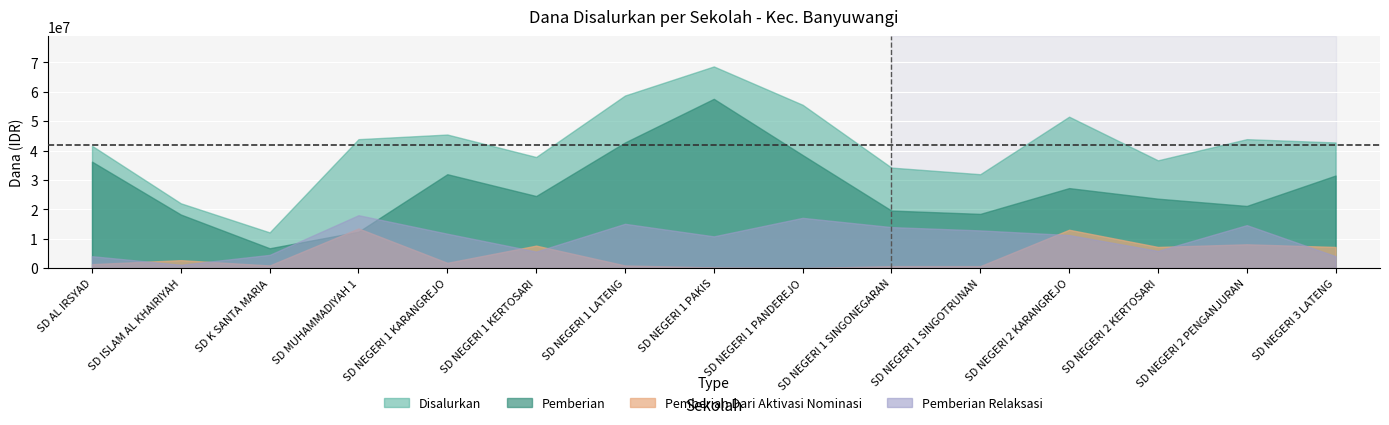

What position from the right is SD NEGERI 1 PANDEREJO?

7